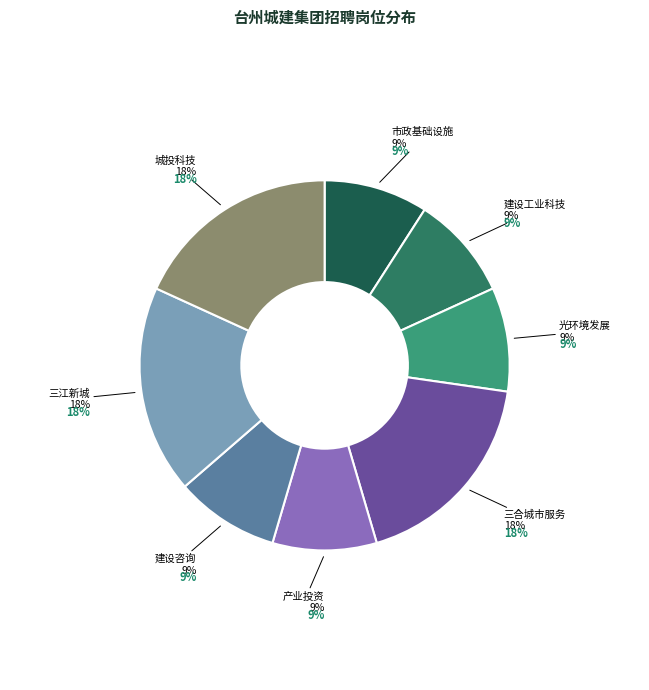

The 台州市建设咨询有限公司 slice represents 2% of the pie. True or false?

False